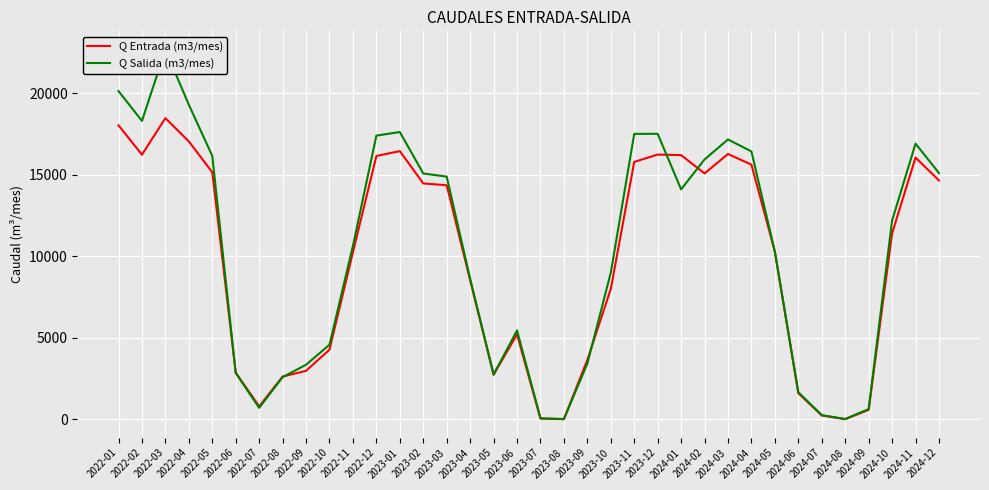

What position from the left is 2023-06?

18